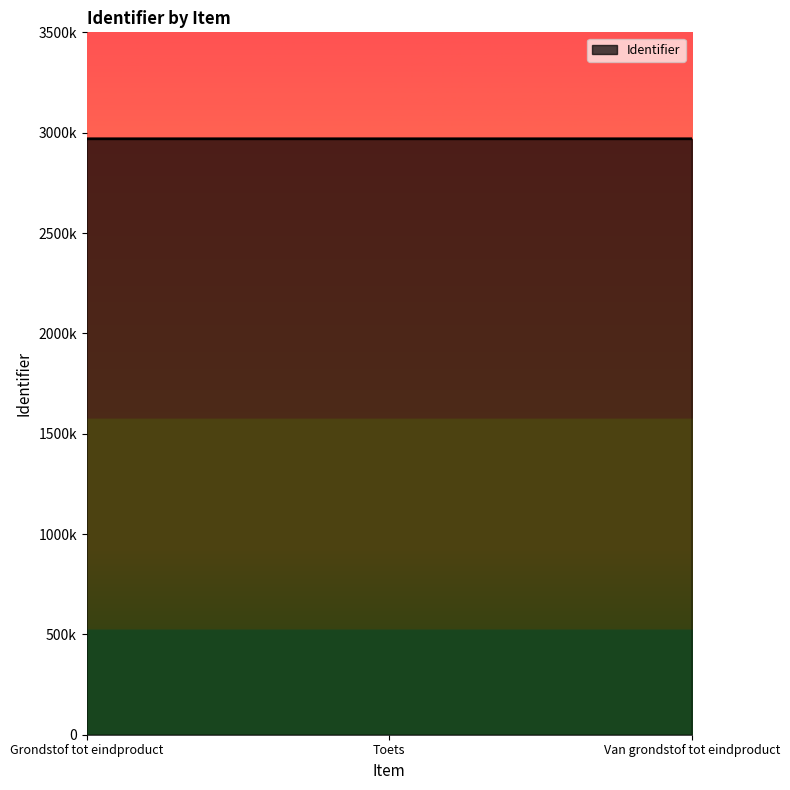

Reading right to left, extract all data points from this chart.

2969529	2969527	2969512